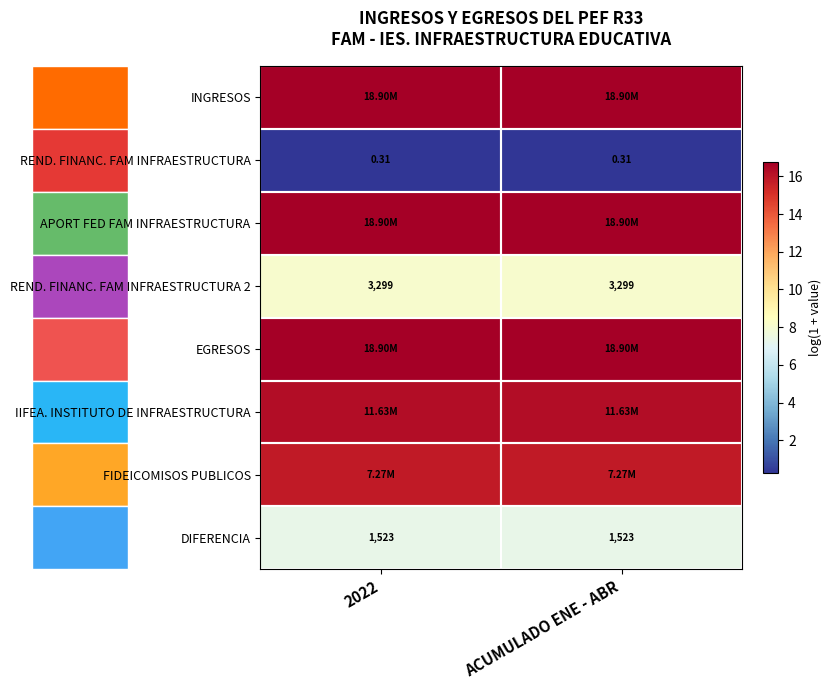

What is the minimum value shown in the chart?

0.3